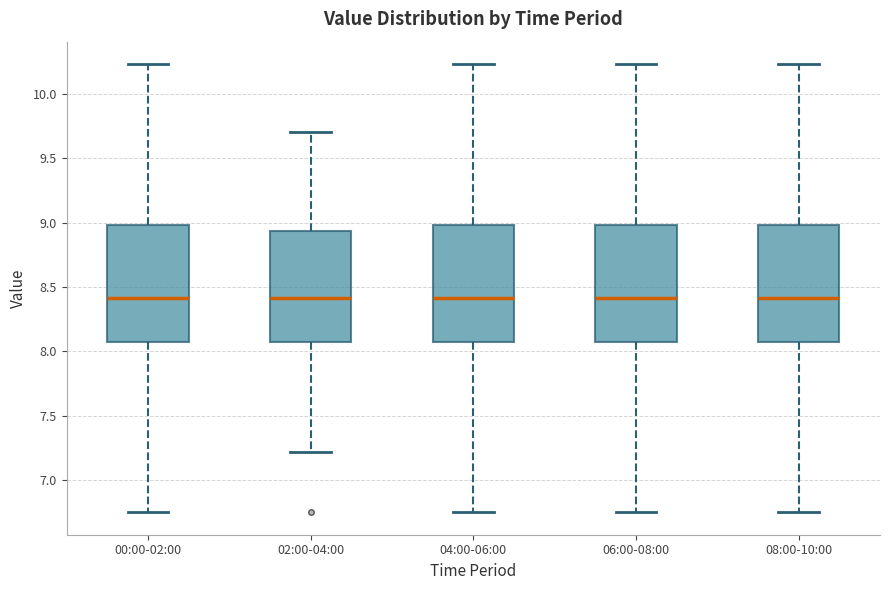

Reading left to right, read every box against the y-axis: the position of its median line, the range the box covers, and the ends of its whiskers. The values are not printed on the chart, so give them approximately, as read against the axis.

00:00-02:00: median 8.40, box 8.05 to 9.00, whiskers 6.75 to 10.25
02:00-04:00: median 8.40, box 8.05 to 8.95, whiskers 7.20 to 9.70
04:00-06:00: median 8.40, box 8.05 to 9.00, whiskers 6.75 to 10.25
06:00-08:00: median 8.40, box 8.05 to 9.00, whiskers 6.75 to 10.25
08:00-10:00: median 8.40, box 8.05 to 9.00, whiskers 6.75 to 10.25